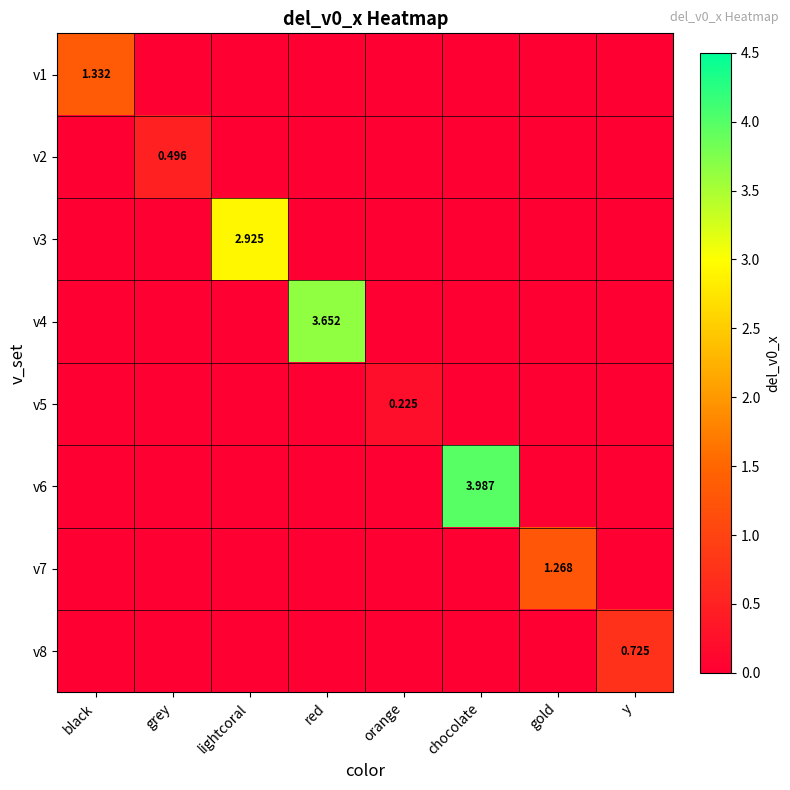

At red, list the series in order from largest to smallest.

v4, v1, v2, v3, v5, v6, v7, v8